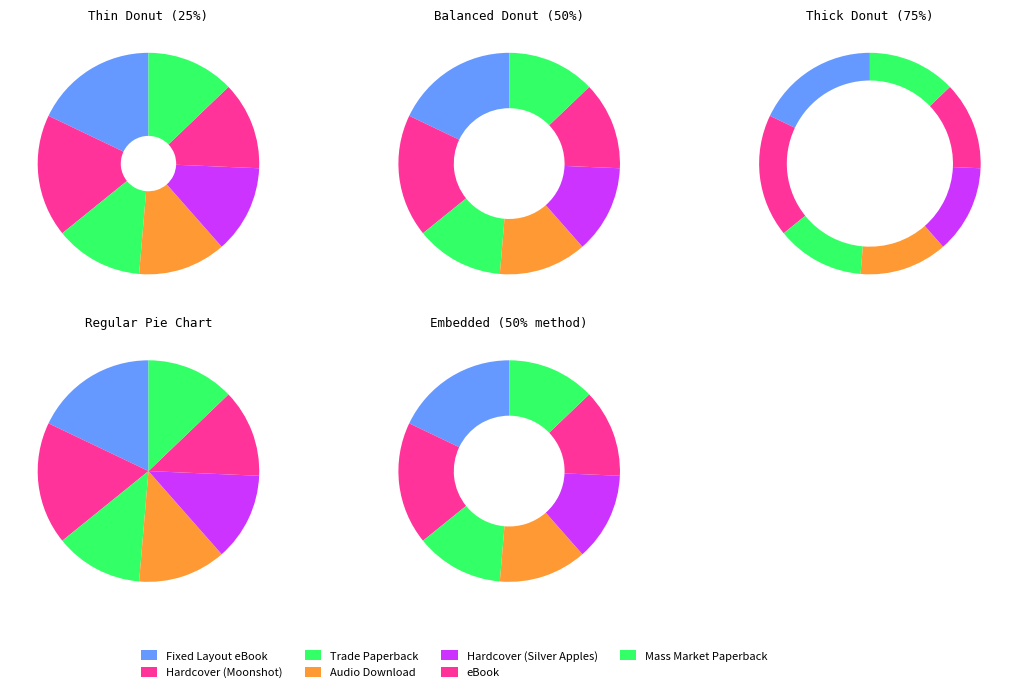

Rank the categories by value from lowest to highest.

Trade Paperback, Audio Download, Hardcover (Silver Apples), eBook, Mass Market Paperback, Fixed Layout eBook, Hardcover (Moonshot)